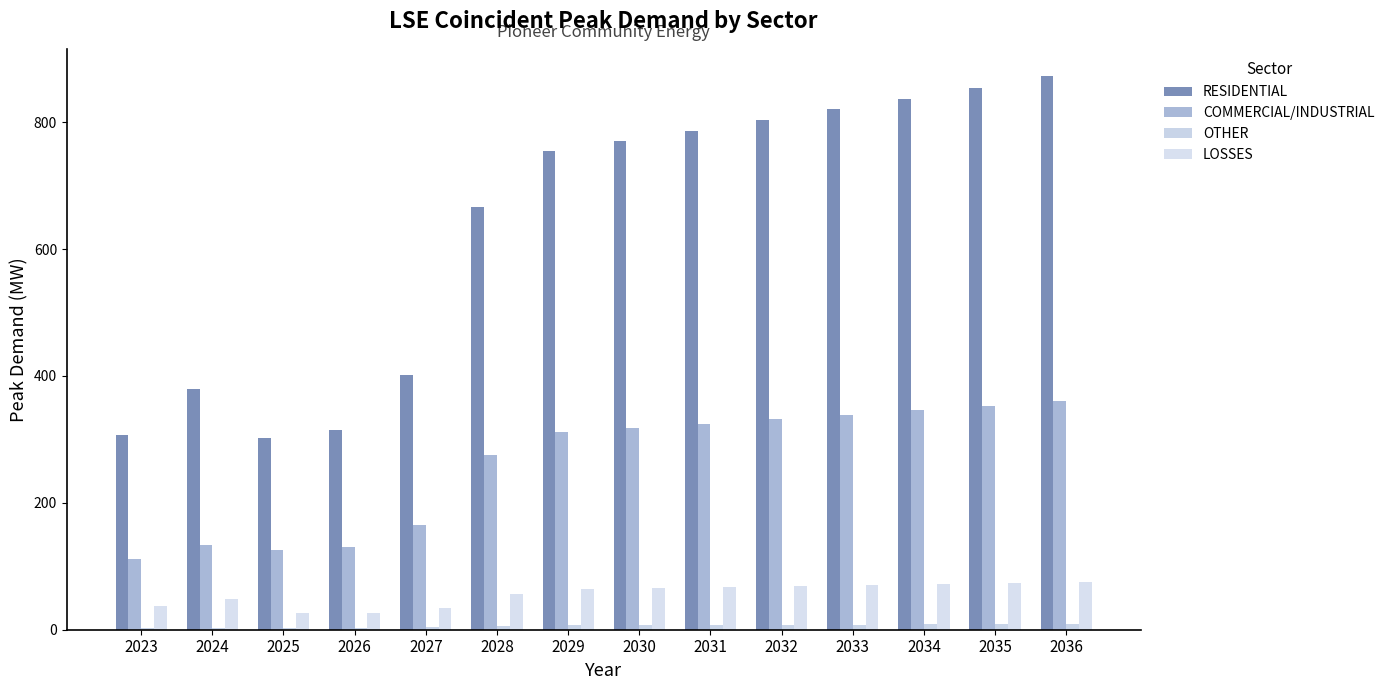

Between 2029 and 2028, which is larger?

2029